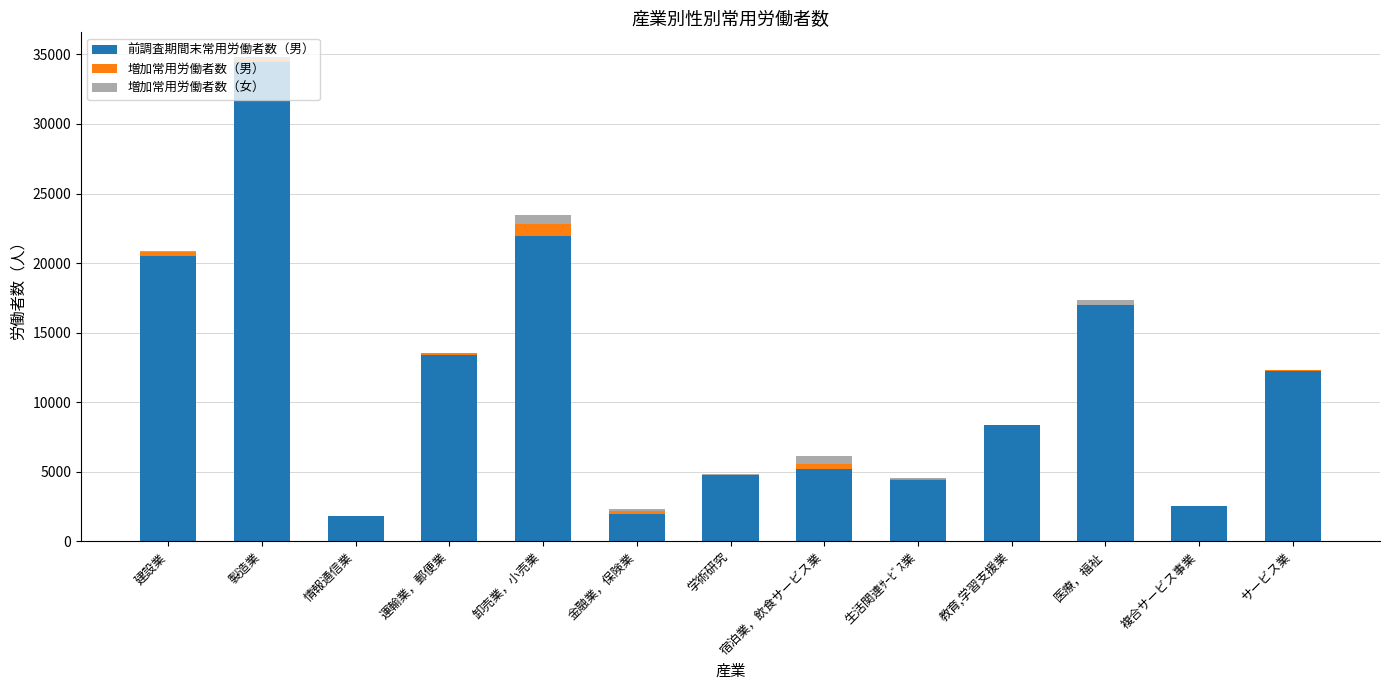

How many series are shown in this chart?

3